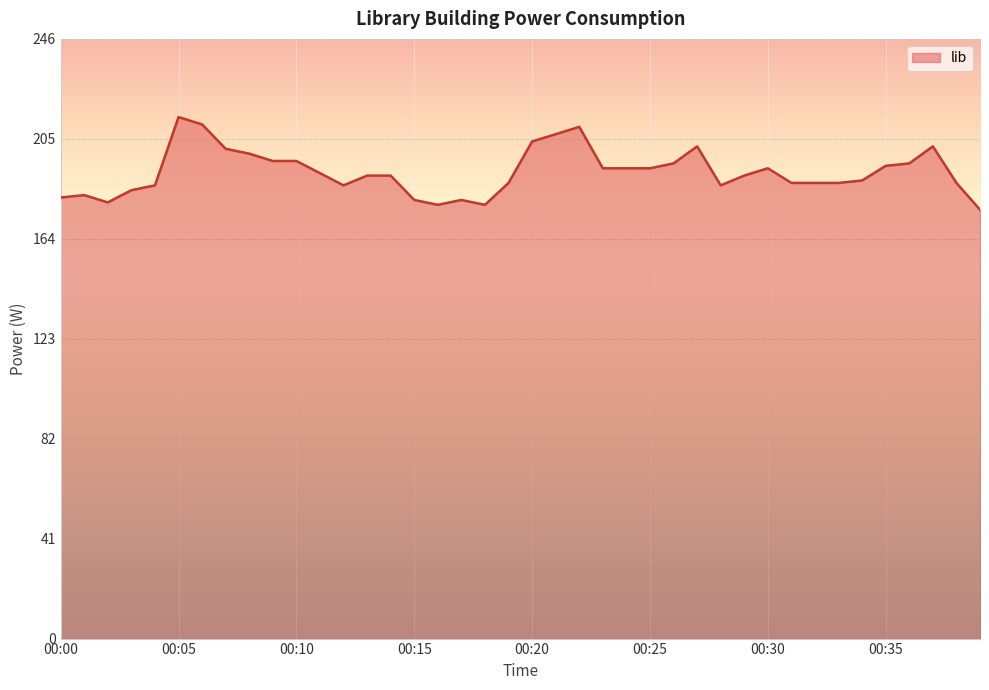

What is the greatest value displayed?

214